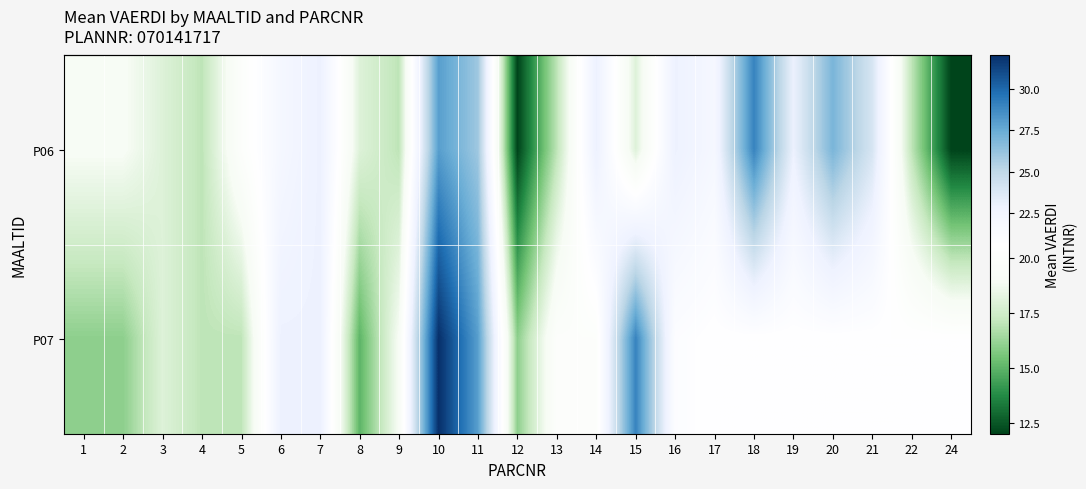

What is the smallest value displayed?

12.0